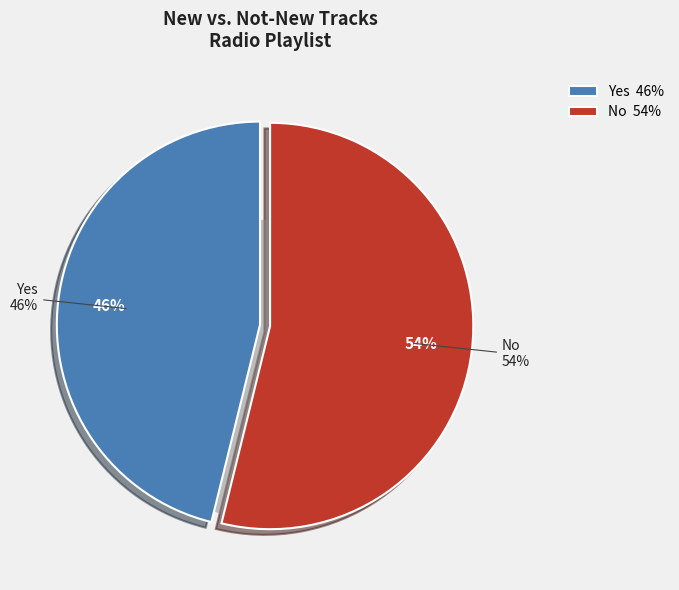

Is it true that No is 54% of the pie?

True